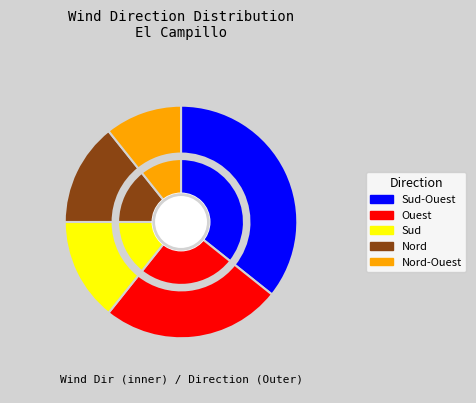

Combined, what portion of the pie is Nord-Ouest and Ouest?

35.7%